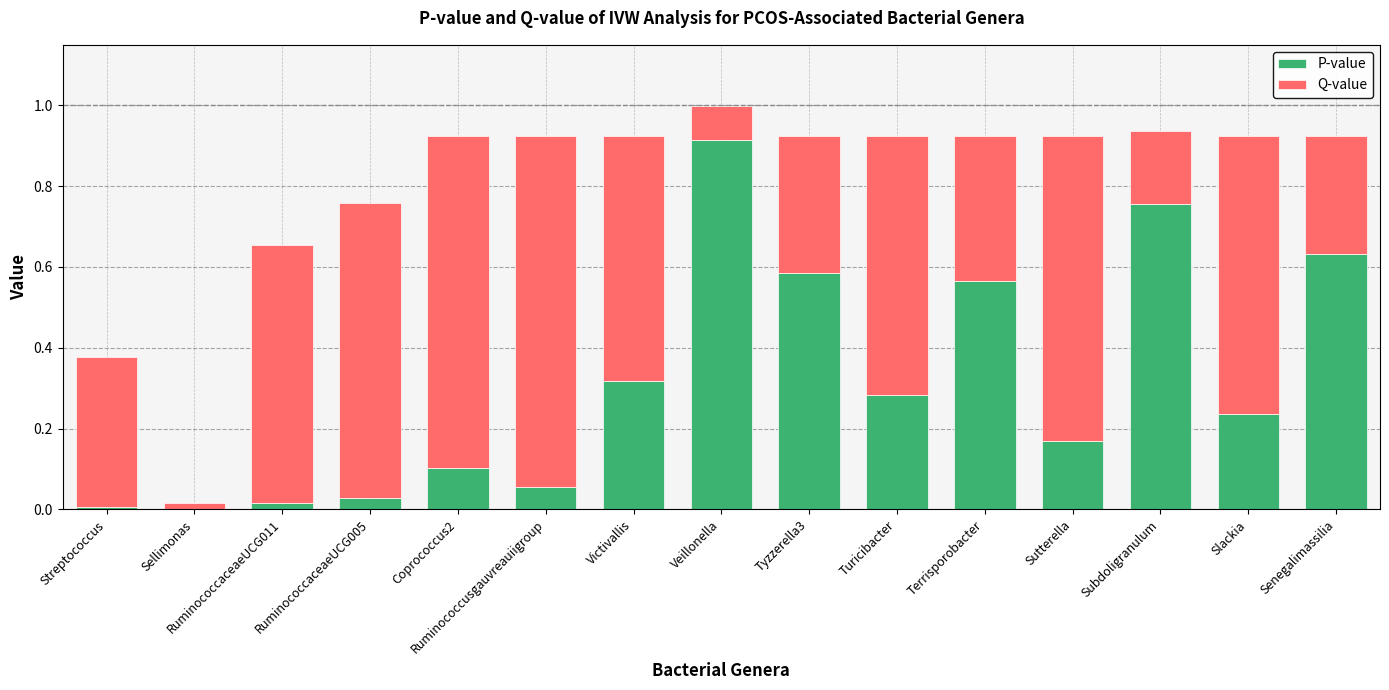

Which category has the highest value in the P-value series?

Veillonella